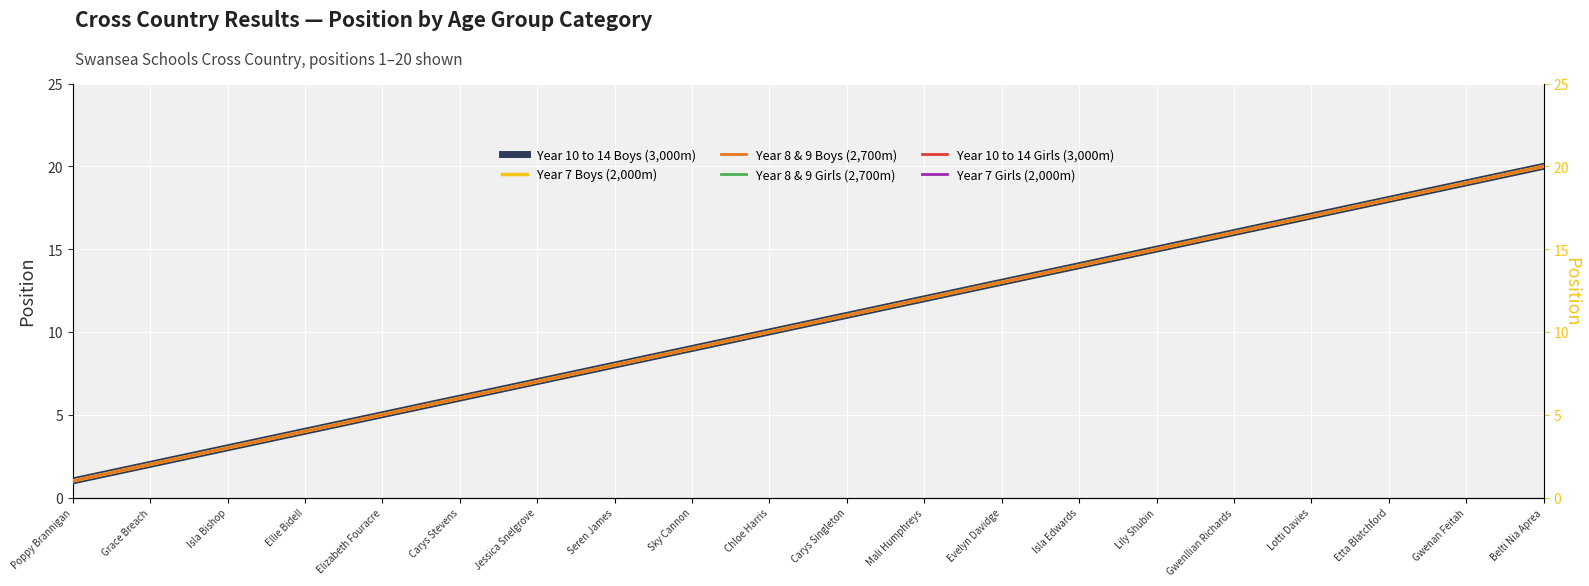

List the series in order of their peak value, highest first.

Year 10 to 14 Boys (3,000m), Year 8 & 9 Girls (2,700m), Year 10 to 14 Girls (3,000m), Year 7 Girls (2,000m), Year 7 Boys (2,000m), Year 8 & 9 Boys (2,700m)